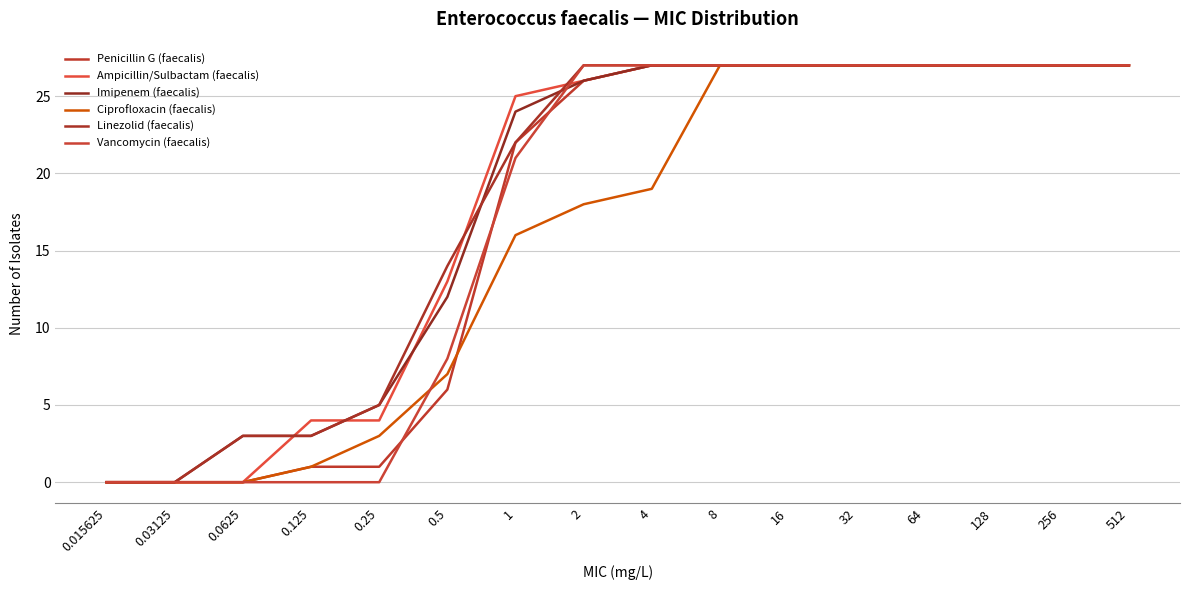

Reading left to right, what are all the values shown in this chart?

Penicillin G (faecalis): 0	0	0	1	1	6	22	26	27	27	27	27	27	27	27	27
Ampicillin/Sulbactam (faecalis): 0	0	0	4	4	13	25	26	27	27	27	27	27	27	27	27
Imipenem (faecalis): 0	0	3	3	5	12	24	26	27	27	27	27	27	27	27	27
Ciprofloxacin (faecalis): 0	0	0	1	3	7	16	18	19	27	27	27	27	27	27	27
Linezolid (faecalis): 0	0	3	3	5	14	22	27	27	27	27	27	27	27	27	27
Vancomycin (faecalis): 0	0	0	0	0	8	21	27	27	27	27	27	27	27	27	27